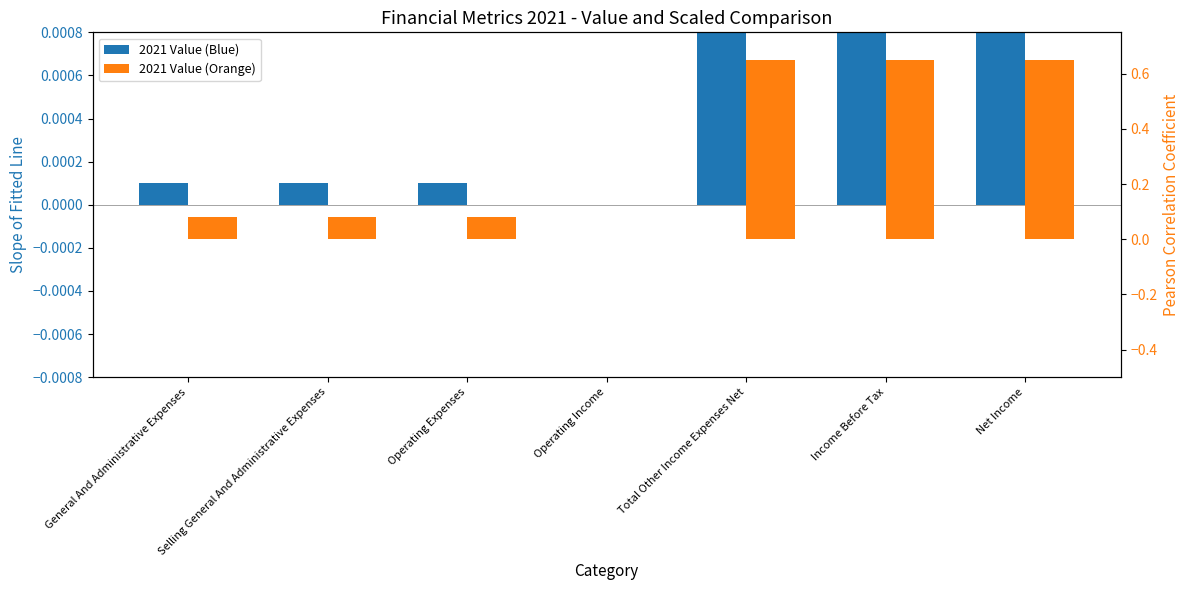

How many data points in 2021 Value (Blue) are above 0?

6